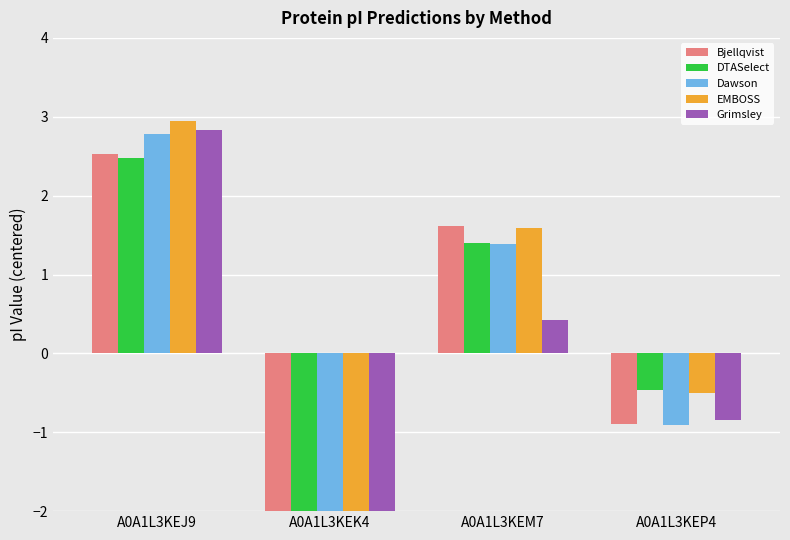

What are all the series names shown in the legend?

Bjellqvist, DTASelect, Dawson, EMBOSS, Grimsley